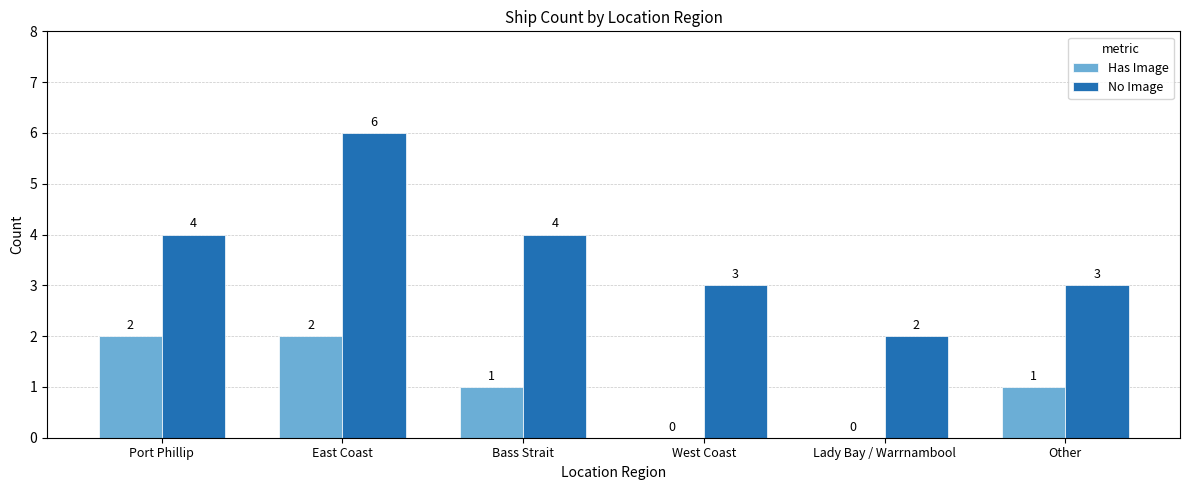

The Has Image series shows -1 at West Coast. True or false?

False